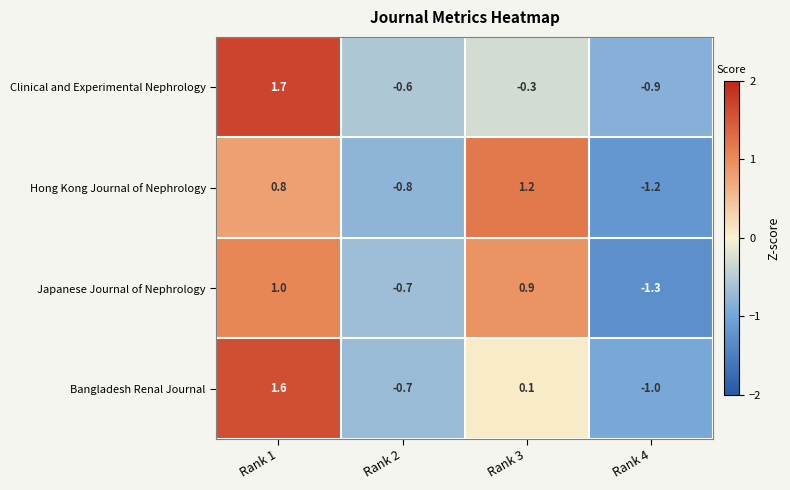

Reading left to right, transcribe all the data shown in this chart.

Clinical and Experimental Nephrology: 1.7	-0.6	-0.3	-0.9
Hong Kong Journal of Nephrology: 0.8	-0.8	1.2	-1.2
Japanese Journal of Nephrology: 1.0	-0.7	0.9	-1.3
Bangladesh Renal Journal: 1.6	-0.7	0.1	-1.0